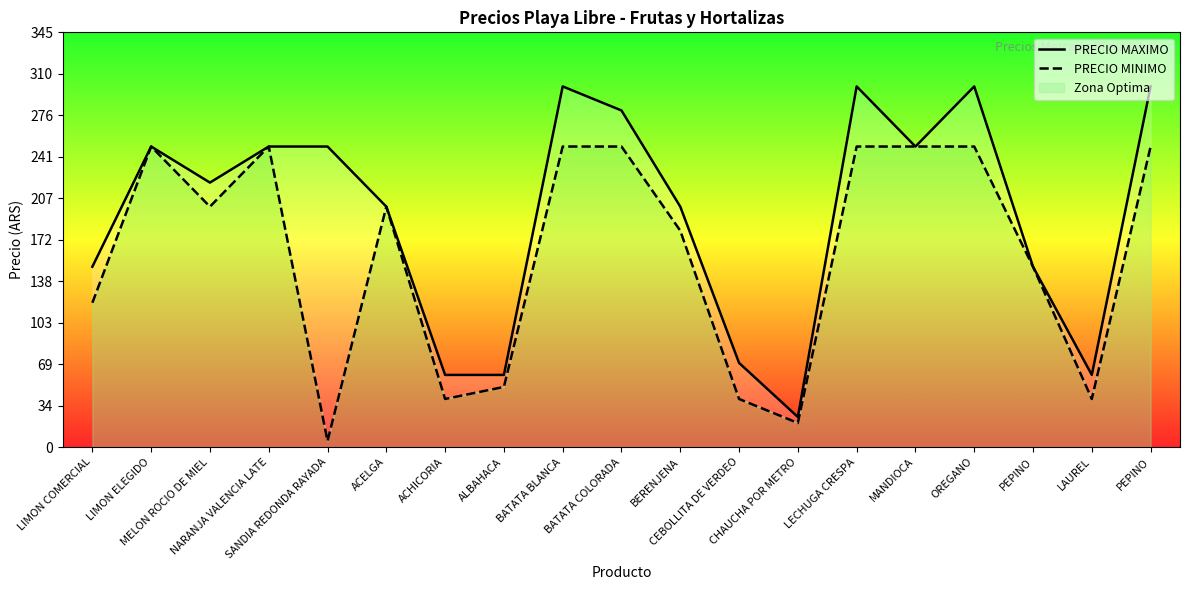

At which category does PRECIO MAXIMO reach its first local peak?

LIMON ELEGIDO